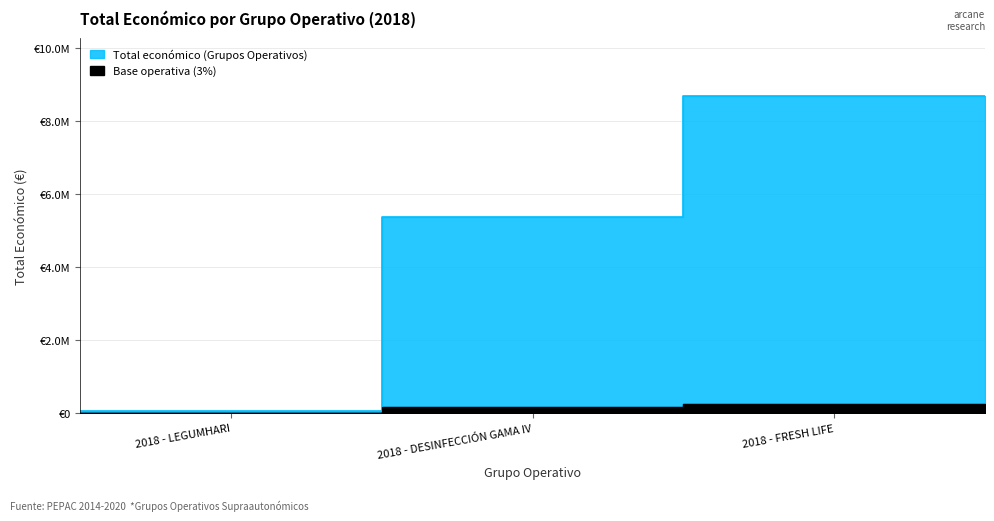

Is it true that the value at 2018 - DESINFECCIÓN GAMA IV is 8007508?

False